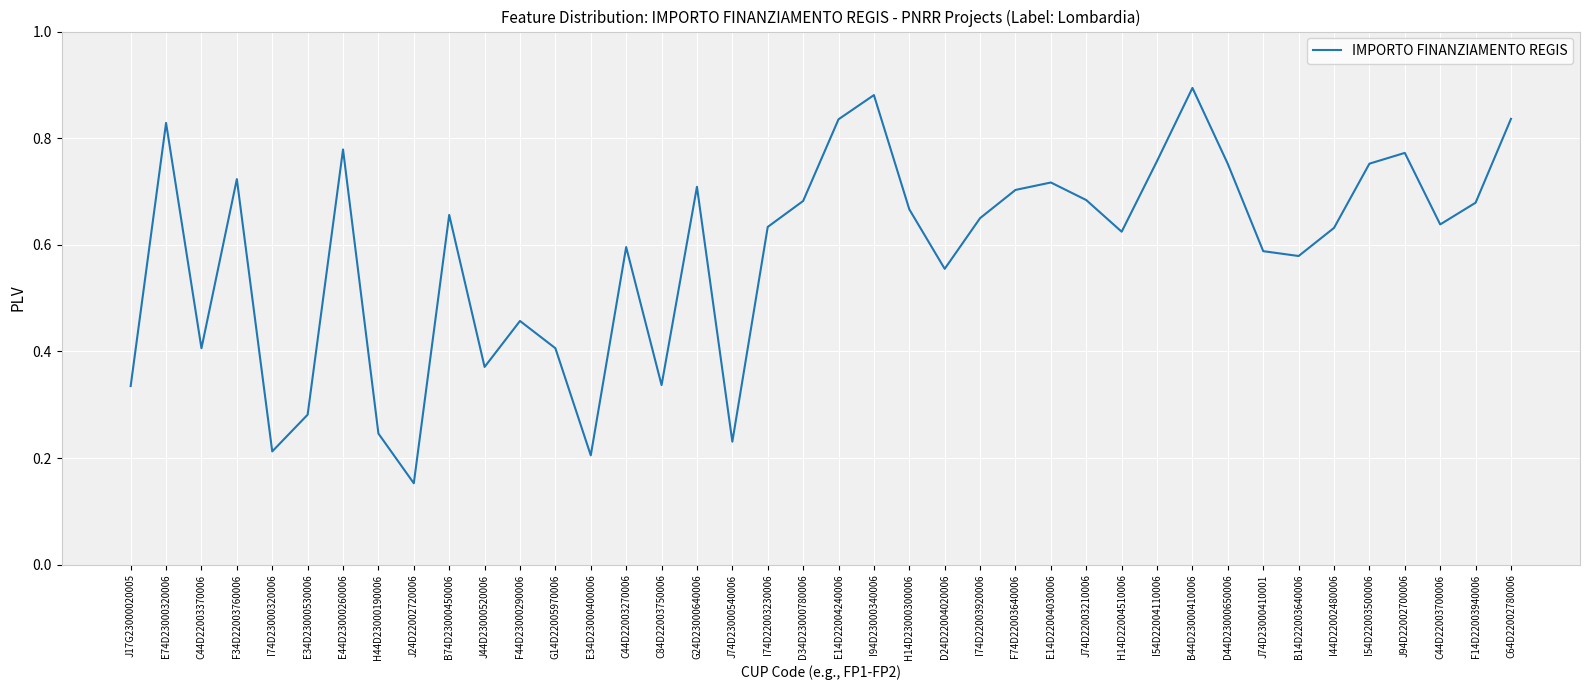

The chart shows a value of 0.2 at J24D22002720006. True or false?

True